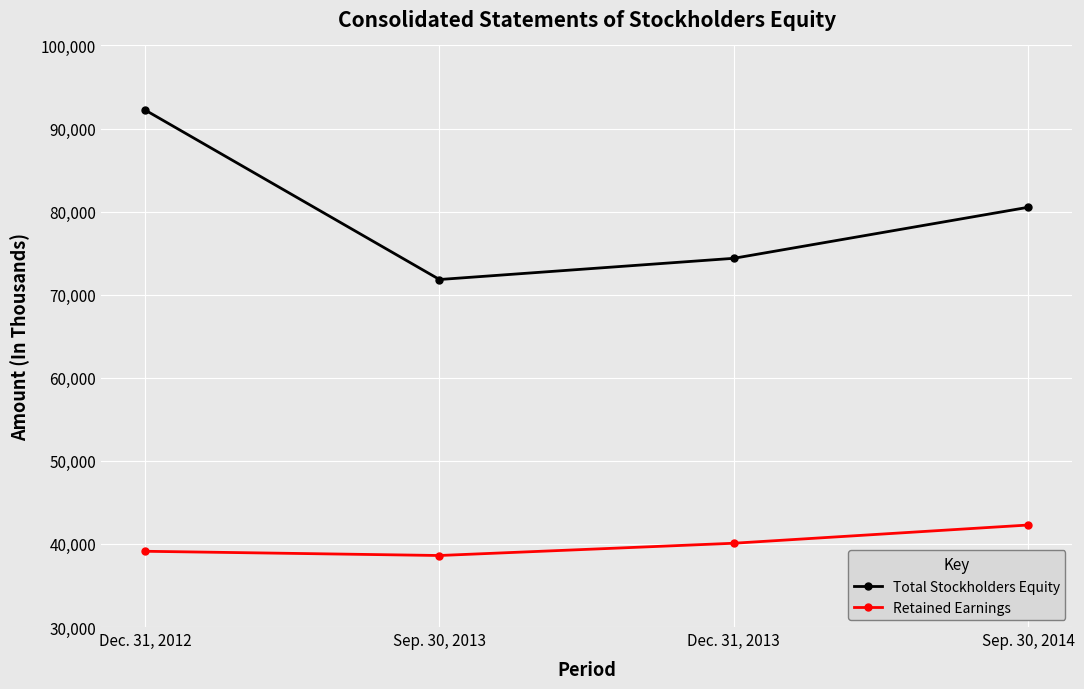

What position from the left is Sep. 30, 2014?

4